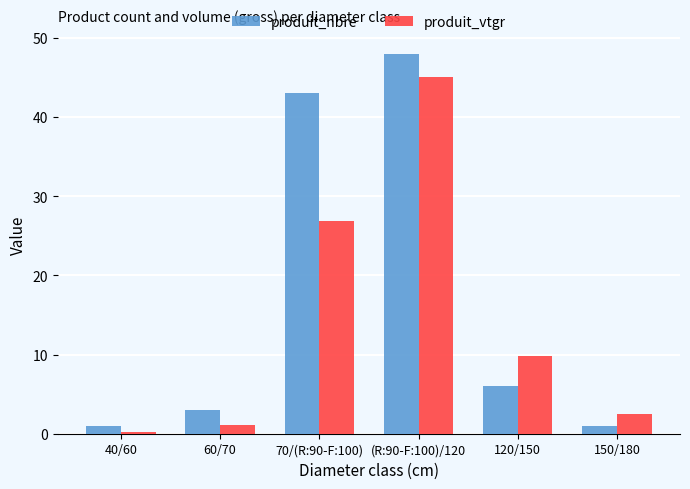

Is the value of produit_vtgr at 150/180 greater than the value of produit_nbre at 150/180?

Yes